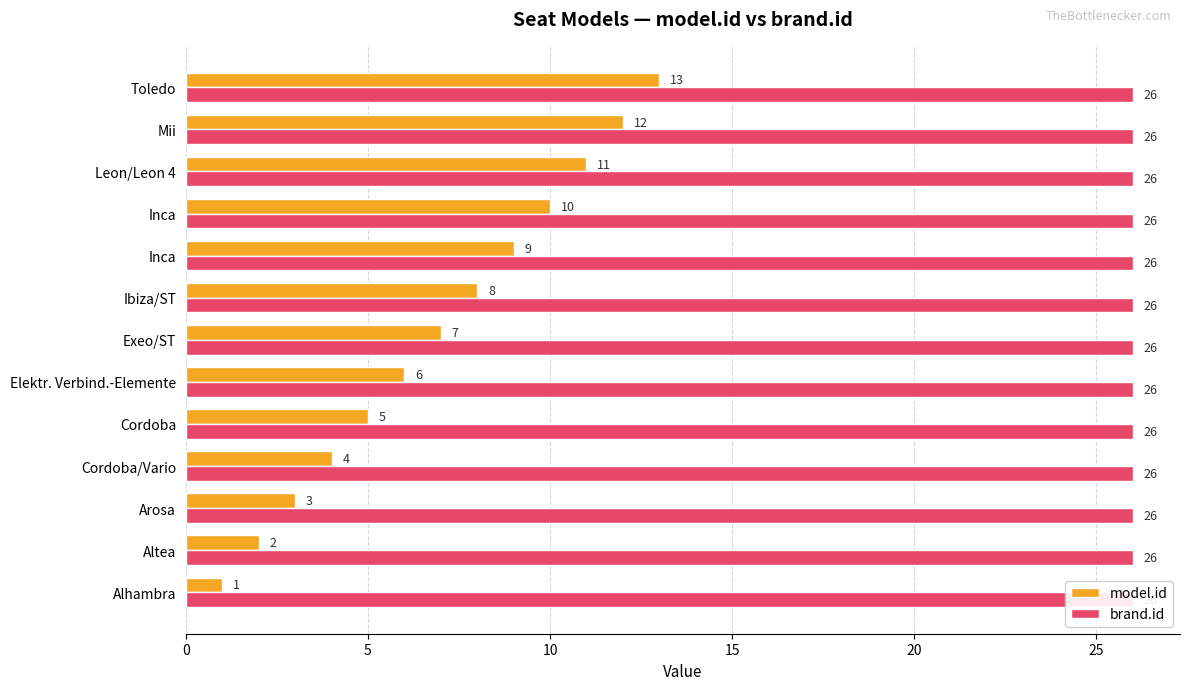

How many bars are there in each group?

2